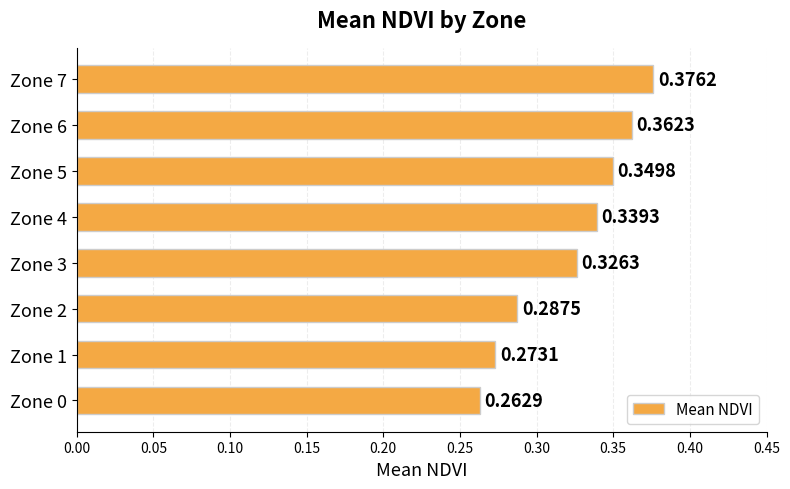

Which has a higher value, Zone 4 or Zone 2?

Zone 4